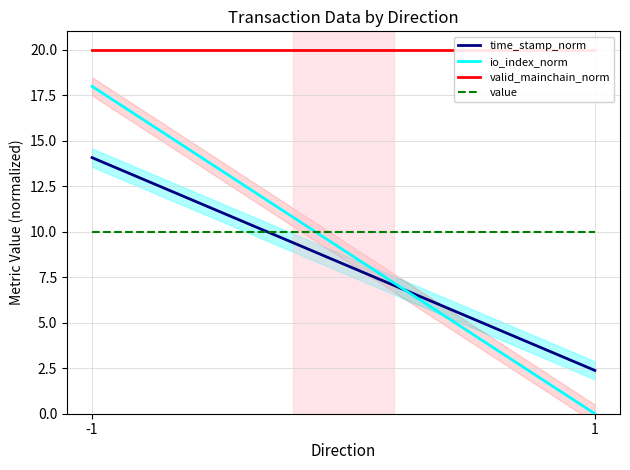

At which label does value reach its minimum?

-1